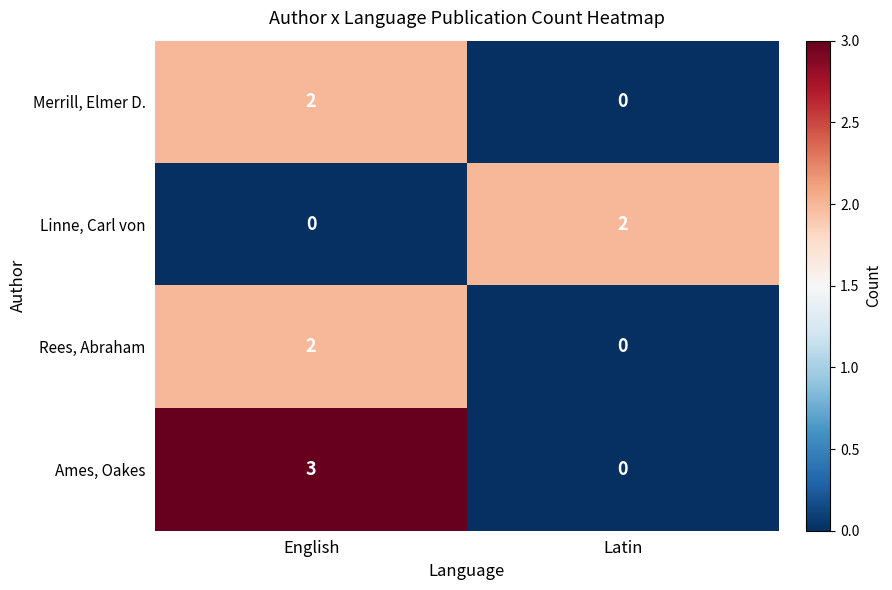

The value of Rees, Abraham at Latin is 0. True or false?

True